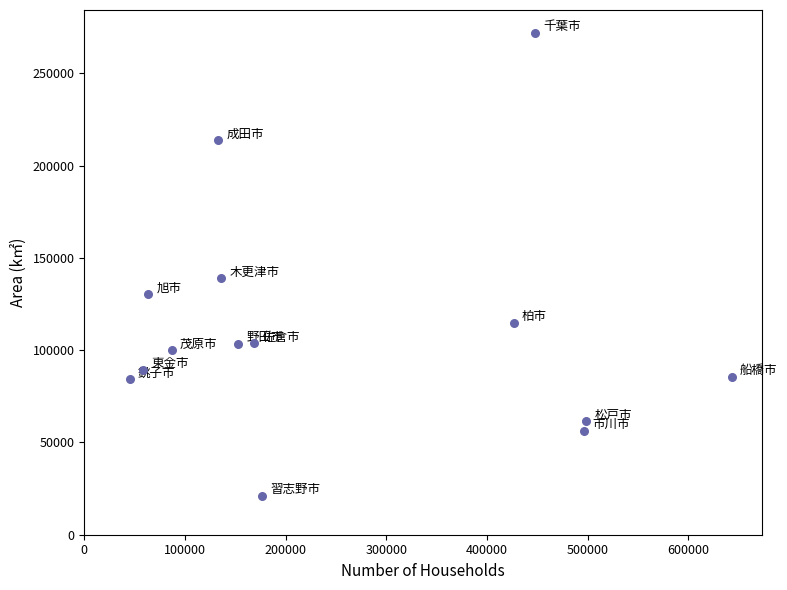

What Y value in the scatter plot is closest to 146388?

138955